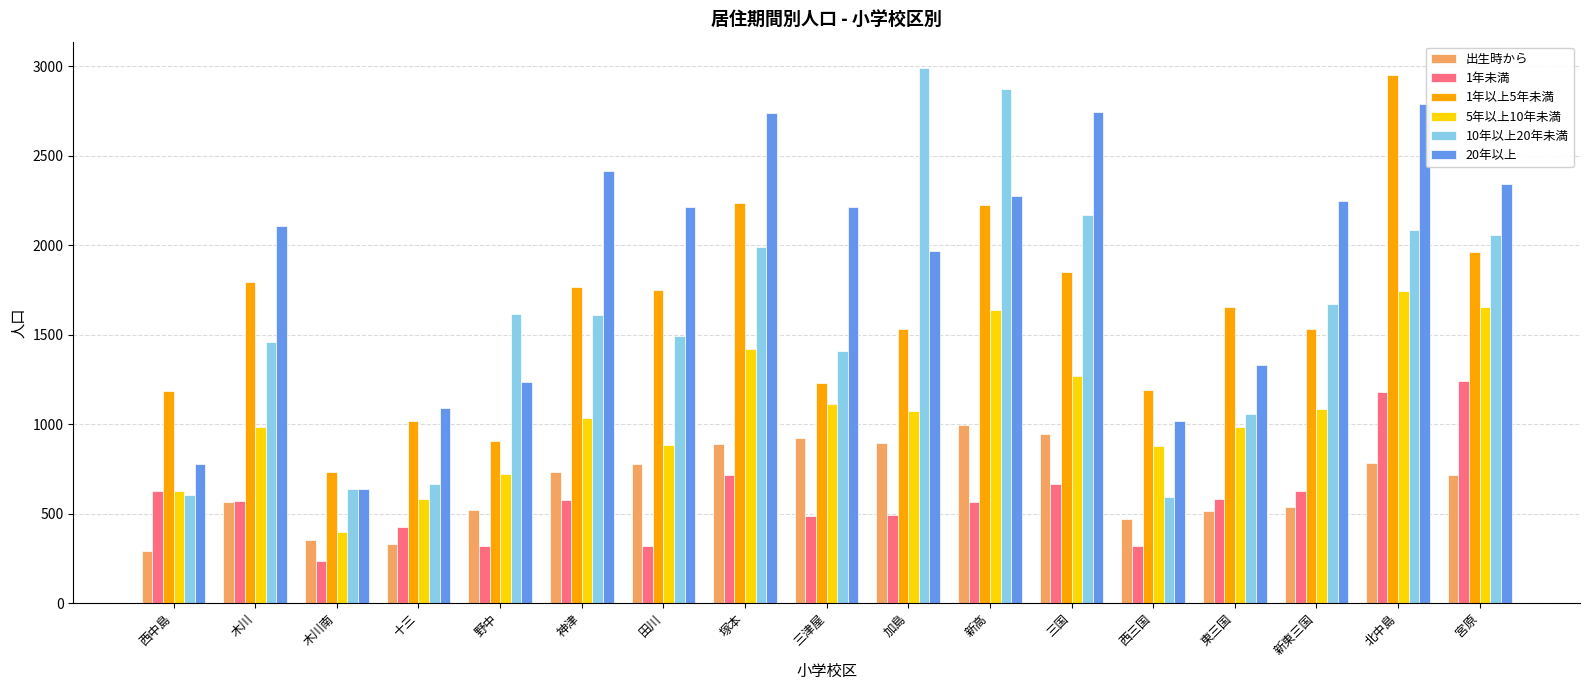

What is the difference between the maximum and minimum values in the 出生時から series?

705